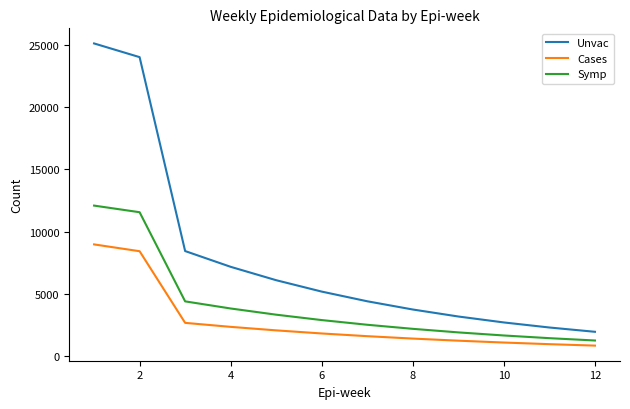

What is the difference between the maximum and minimum values in the Symp series?

10841